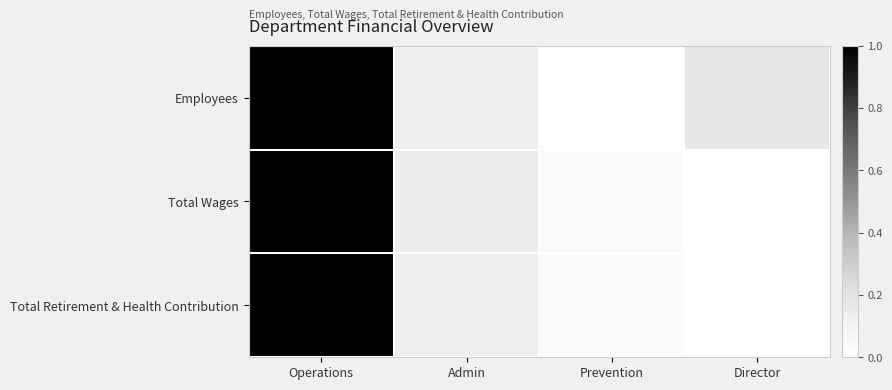

At how many categories does at least one series exceed 0?

4